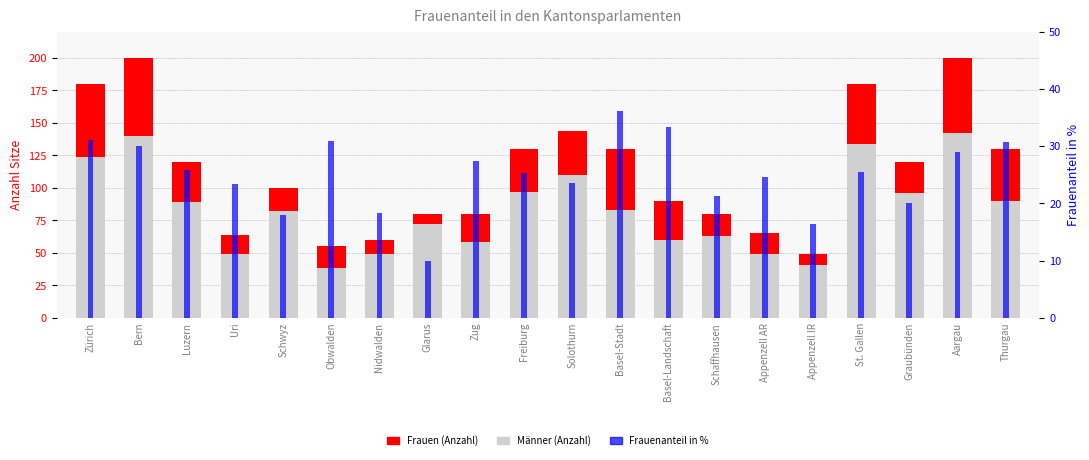

Which series has the largest total across all categories?

Männer